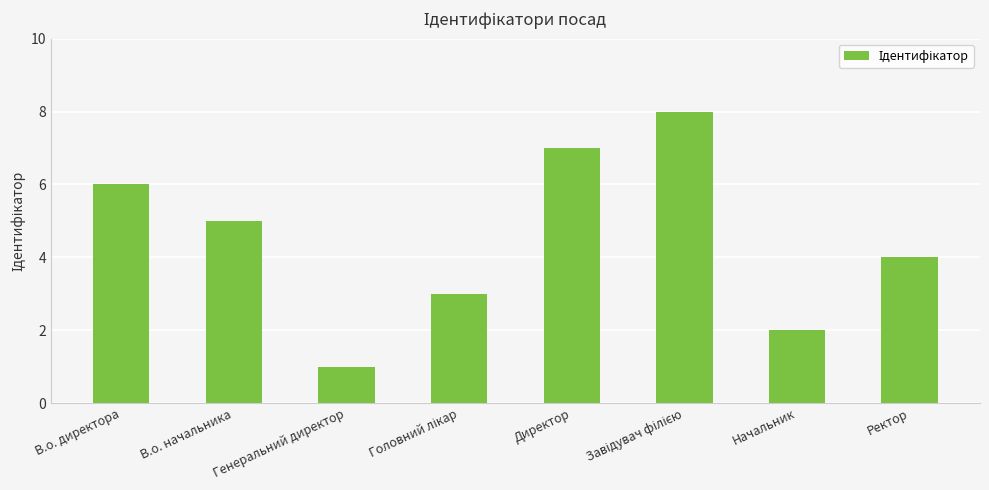

Between Начальник and В.о. директора, which is larger?

В.о. директора